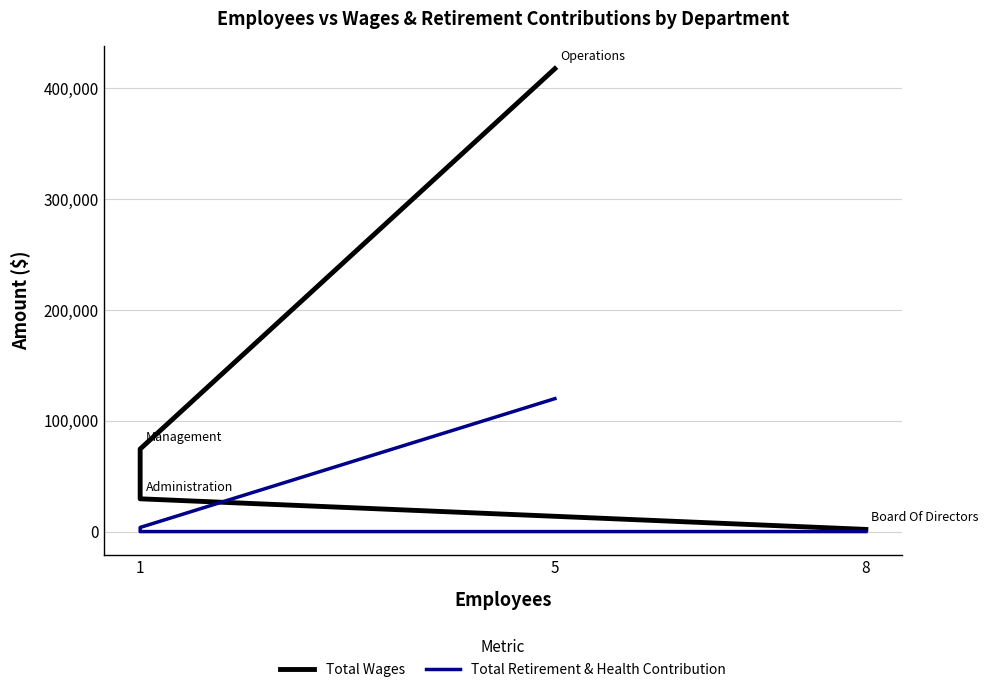

How many data points in Total Wages are above 74439?

1